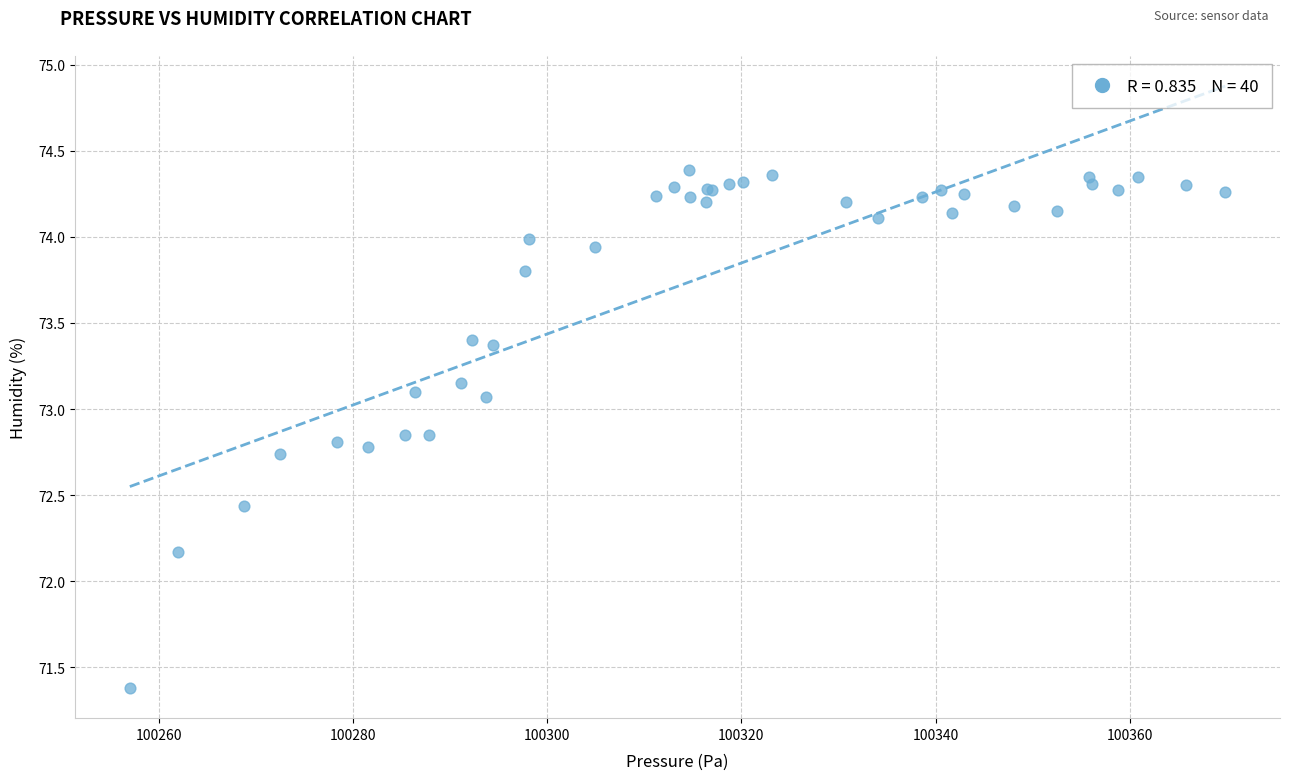

What Y value in the scatter plot is closest to 72?

72.2